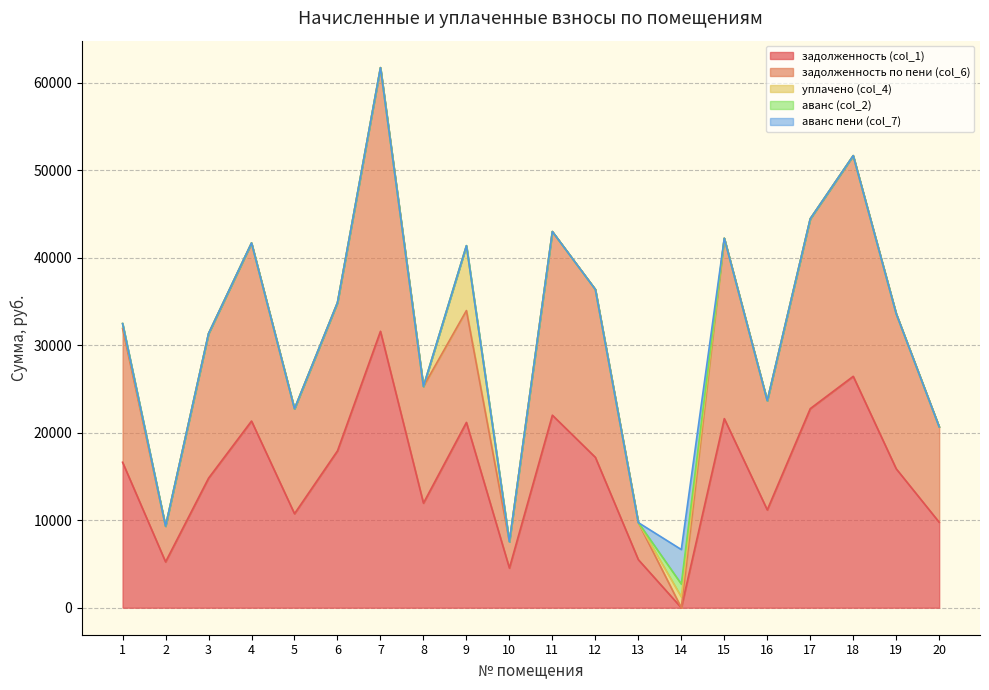

Where is the first local maximum for аванс пени (col_7)?

14